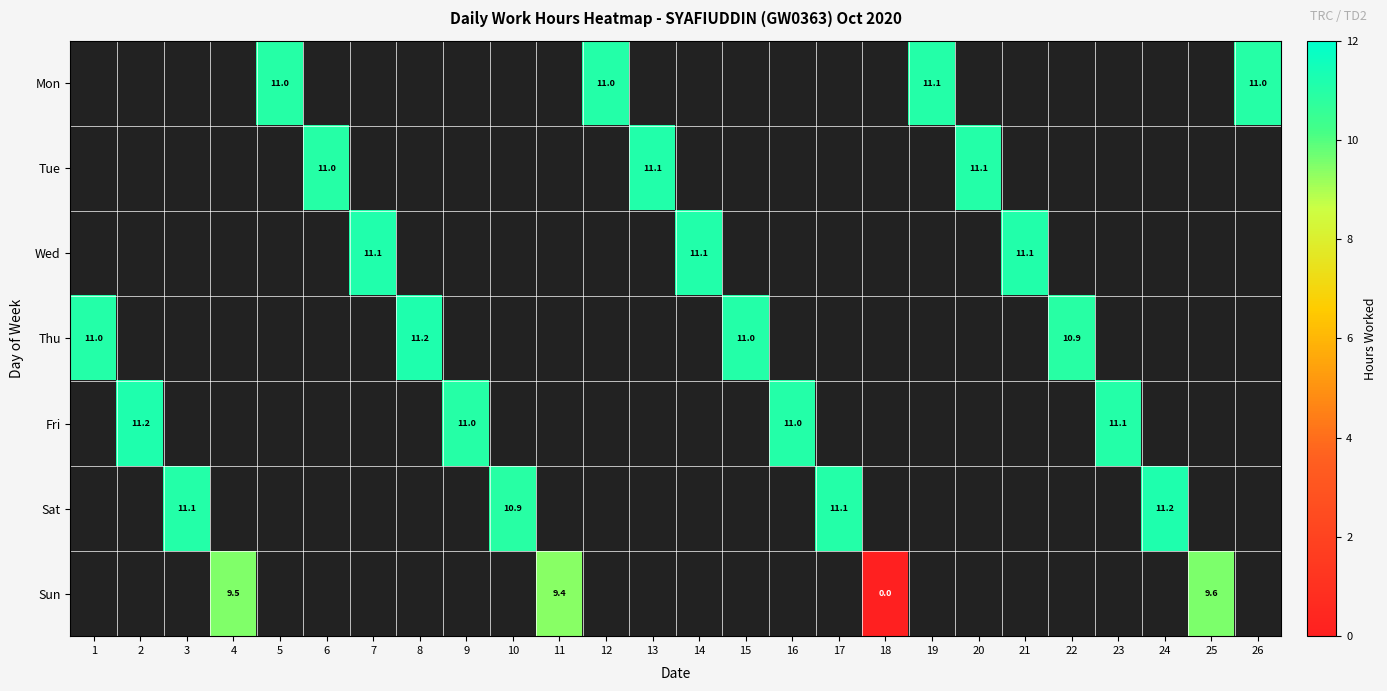

The value of Thu at 1 is 11.0. True or false?

True